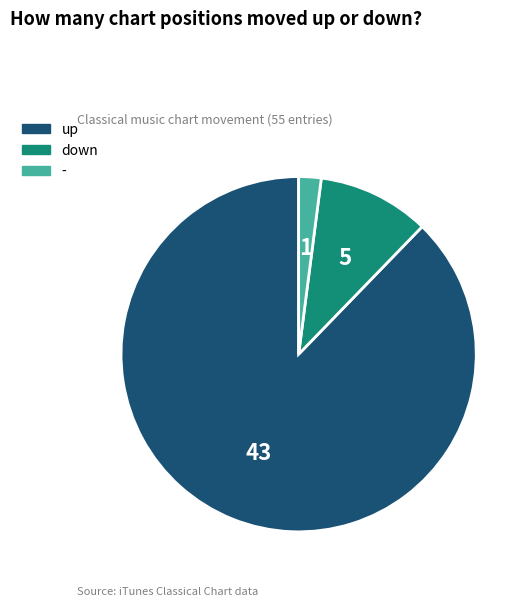

Which slice is the smallest?

-